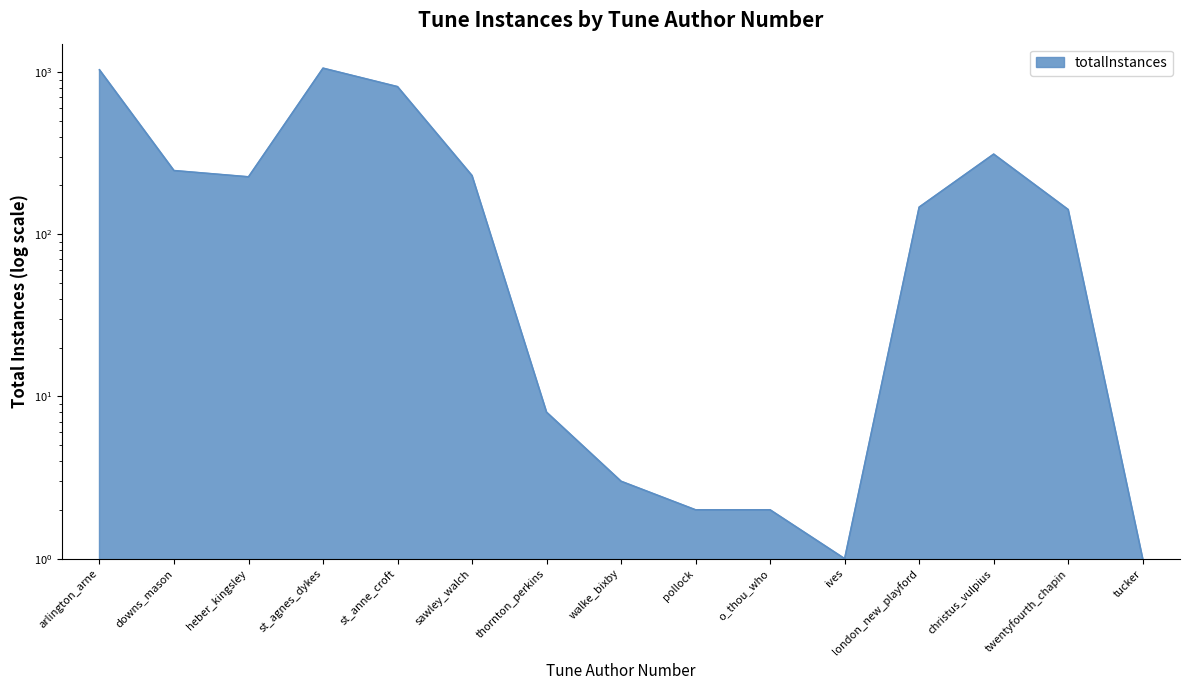

What is the greatest value displayed?

1057